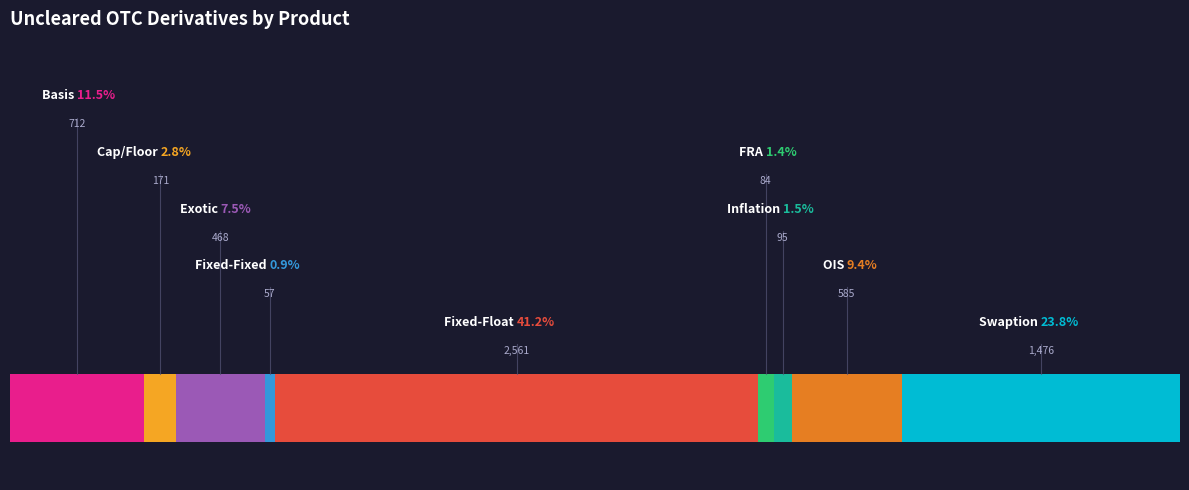

How many slices are in this pie chart?

9